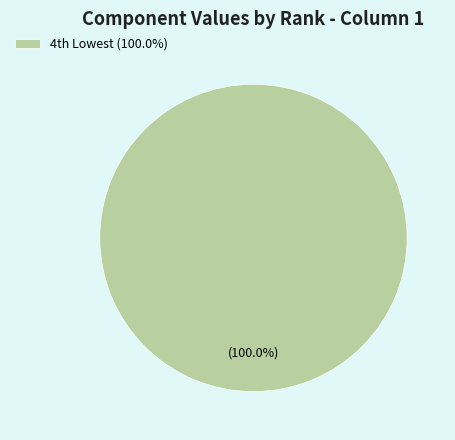

Rank the categories by value from highest to lowest.

4th Lowest (100.0%)